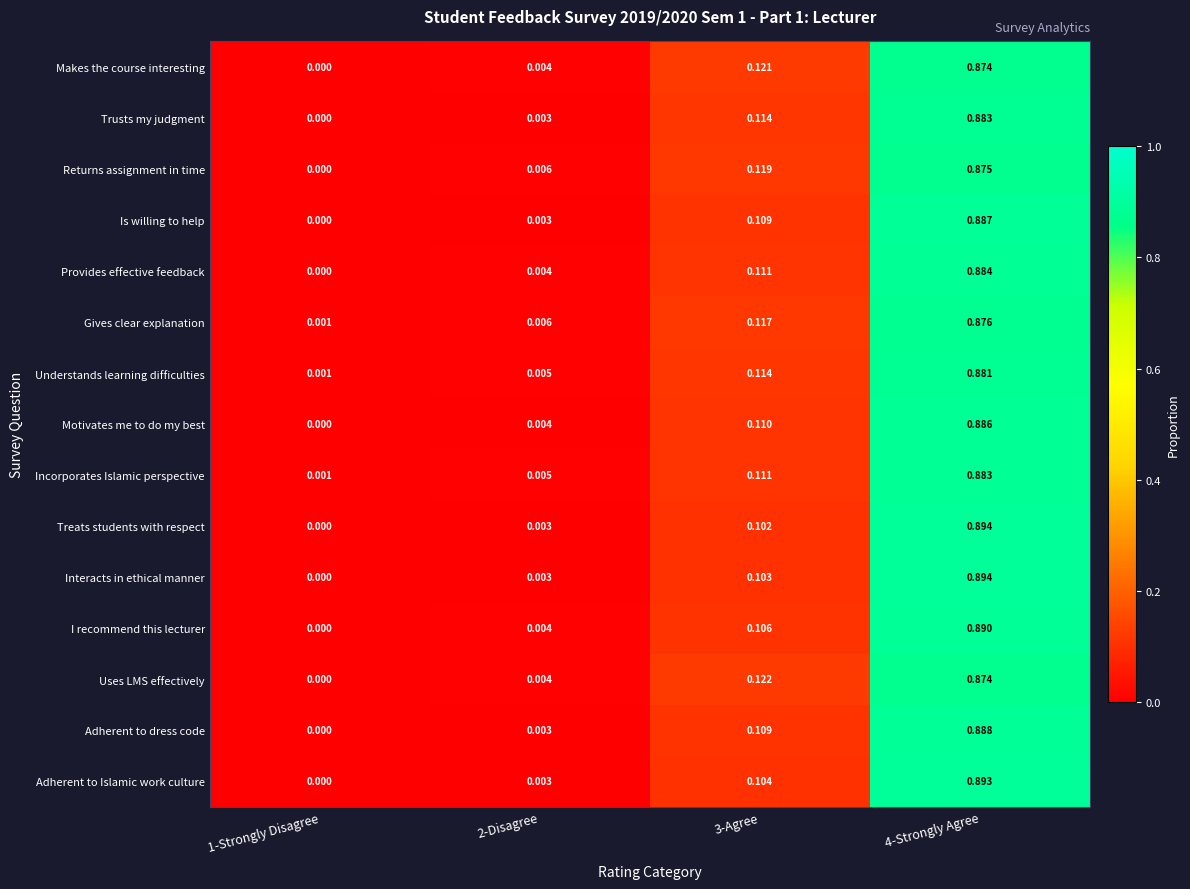

Which series has the largest total across all categories?

Understands learning difficulties